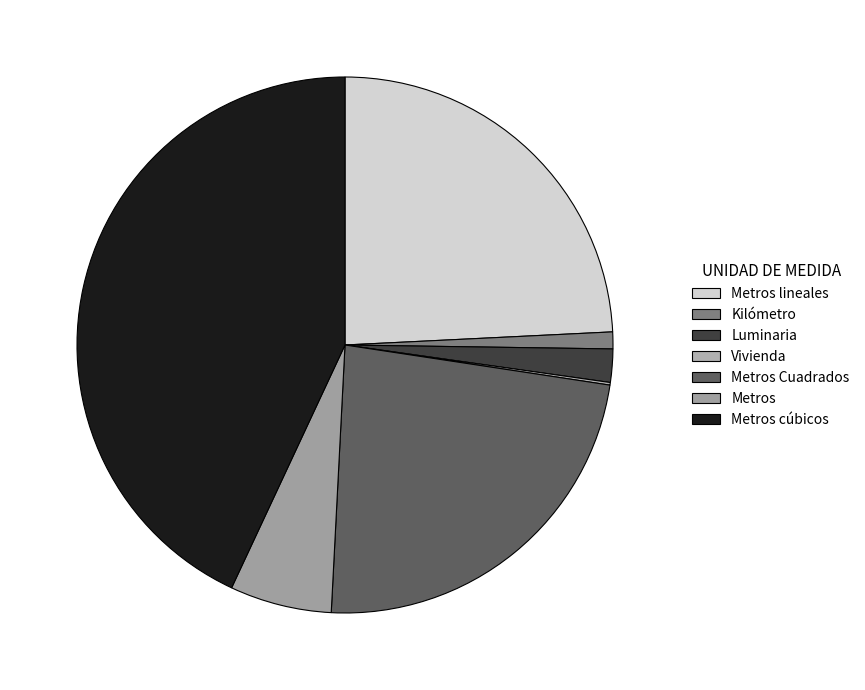

Which category has the smallest portion of the pie?

Vivienda